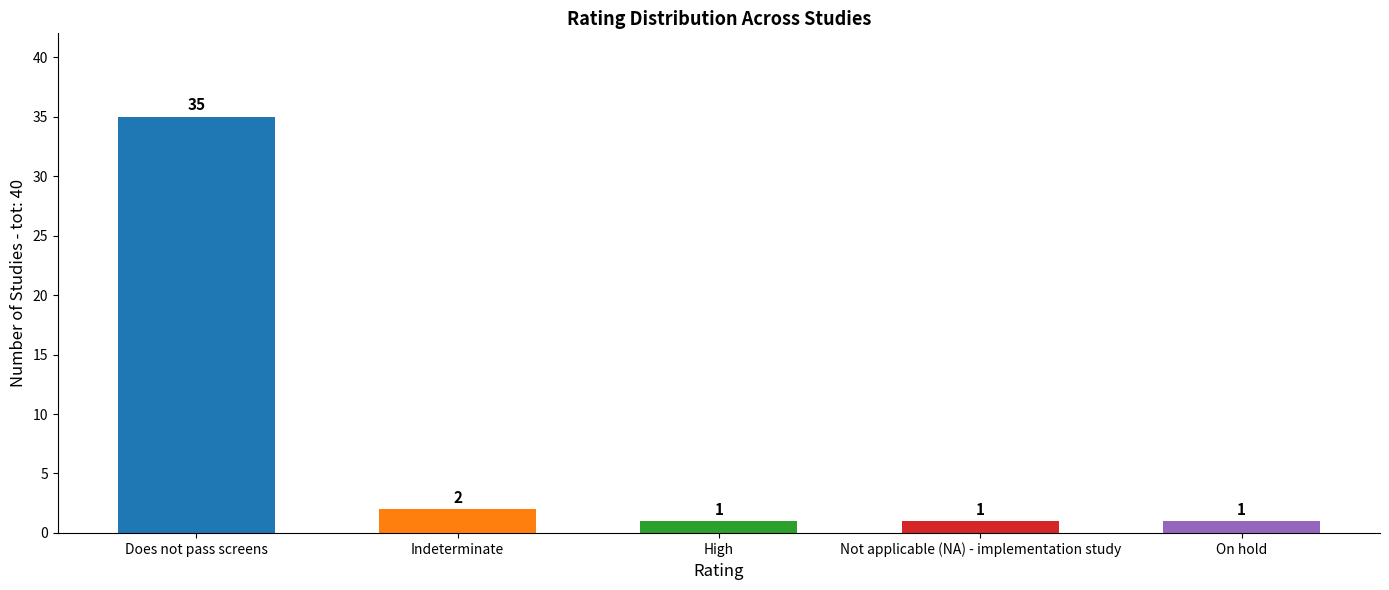

At which label is the value closest to 18?

Indeterminate